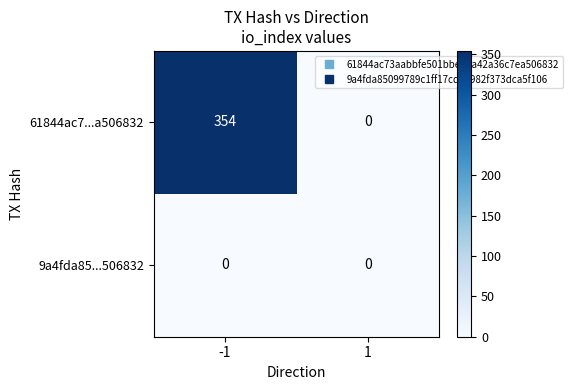

List the series in order of their overall mean, highest first.

61844ac7...a506832, 9a4fda85...506832